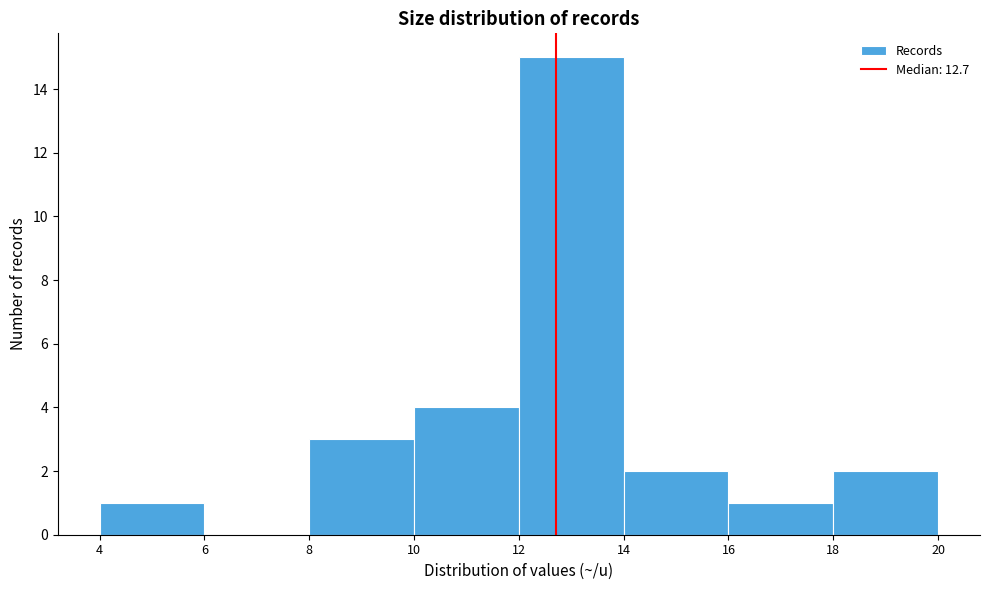

What is the height of the bar covering 14 to 16 on the x-axis? The values are not printed on the chart, so give them approximately, as read against the axis.

2